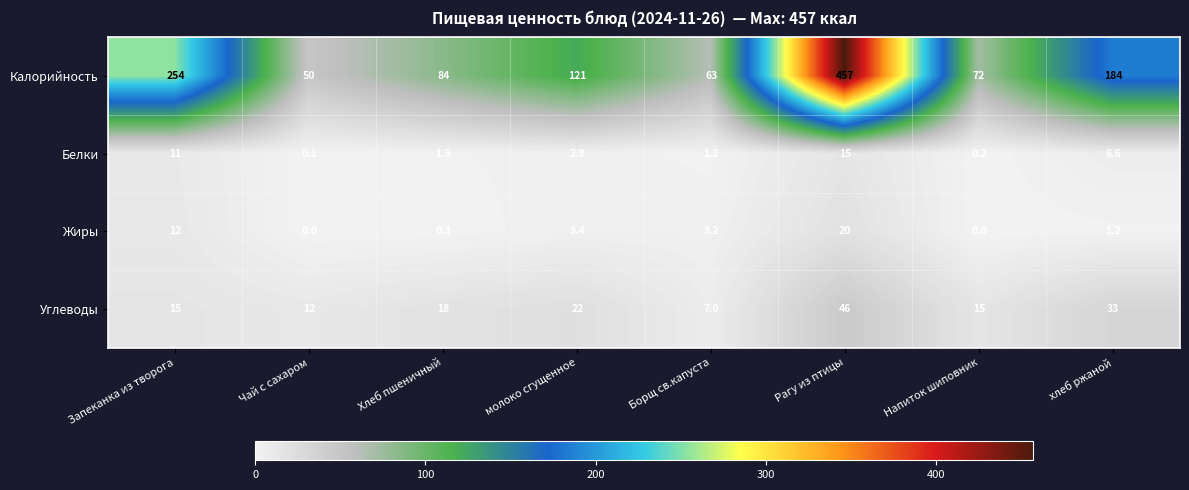

What is the difference between the highest and lowest values at Рагу из птицы?

442.0